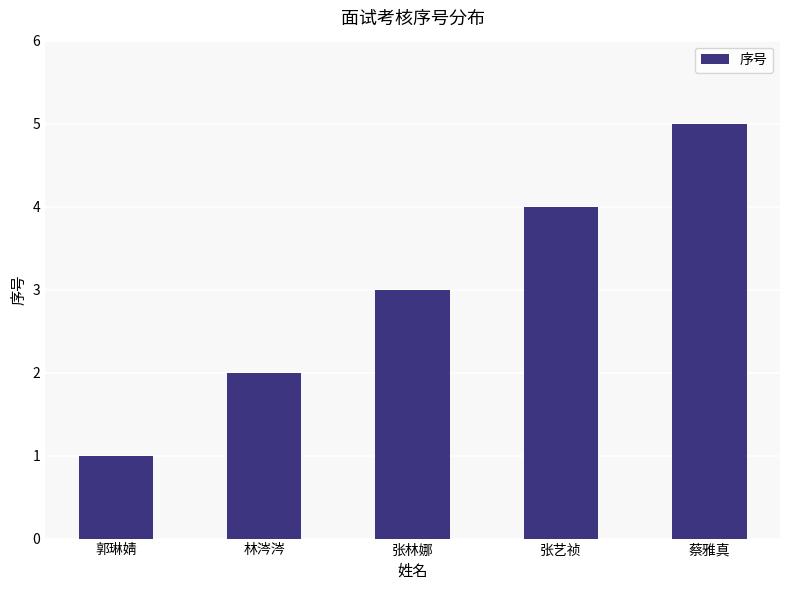

What is the smallest value displayed?

1